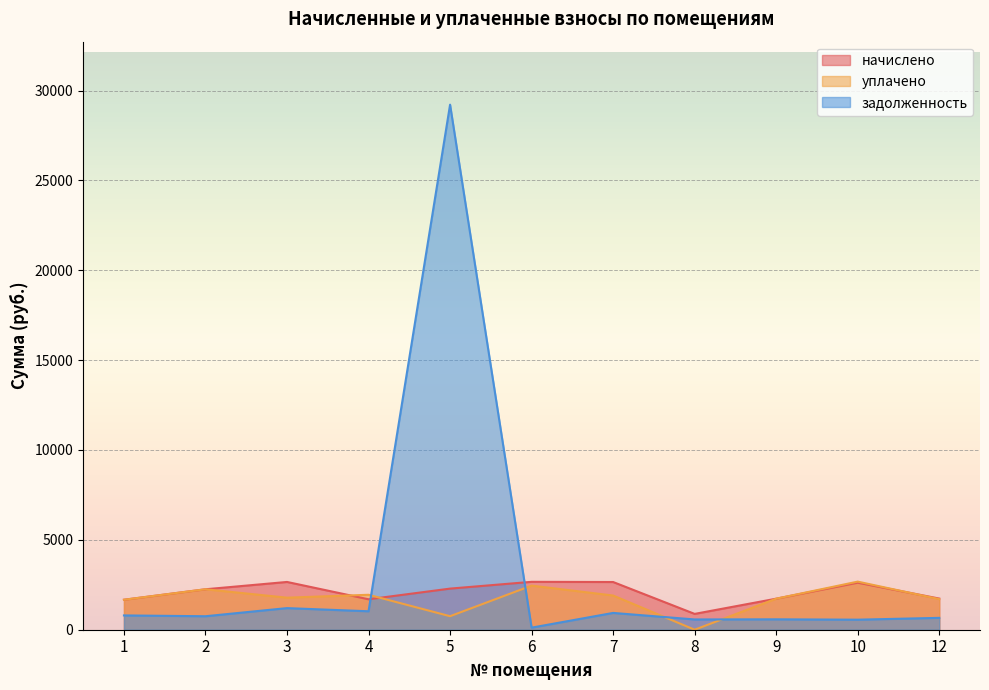

True or false: начислено and задолженность cross at least once.

True